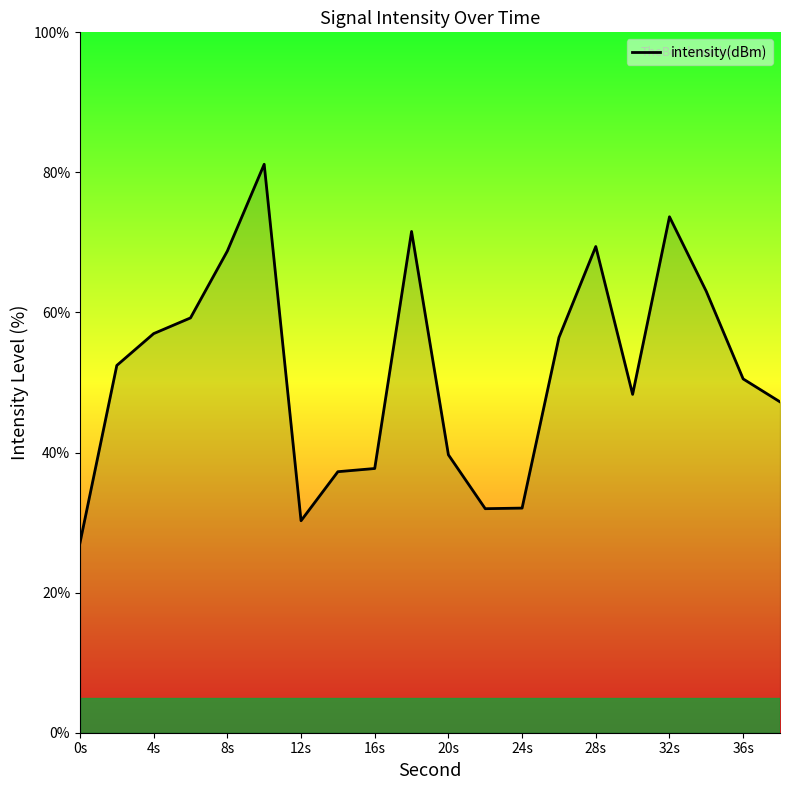

What is the maximum value shown in the chart?

81.2